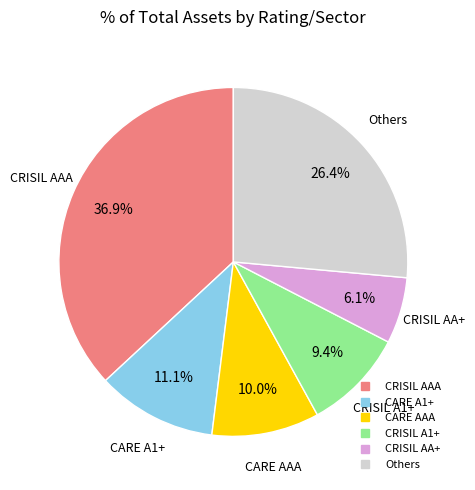

To the nearest percent, what is the difference between the largest and smallest slice percentages?

31%